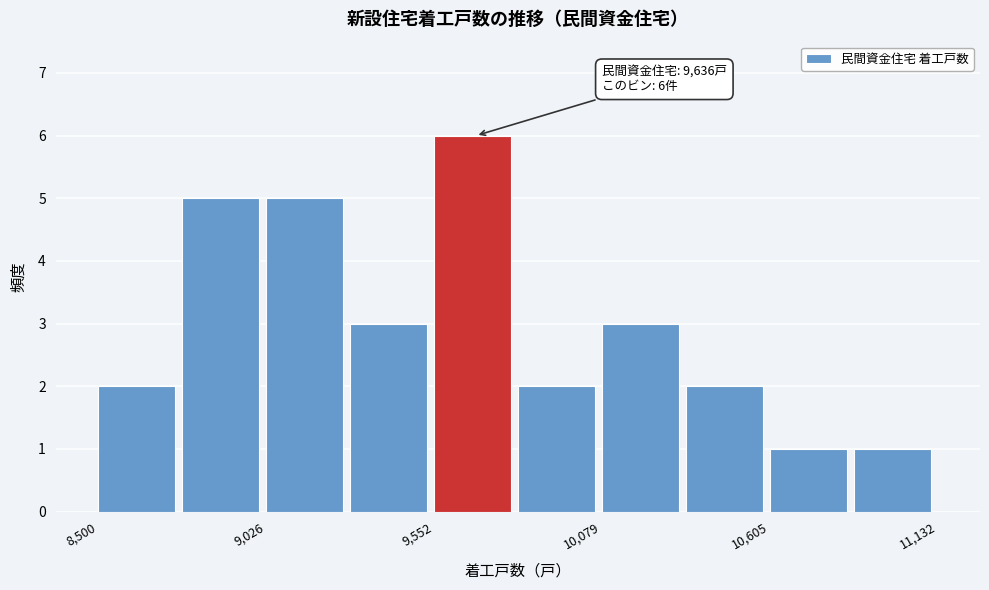

Read against the x-axis, roughly where is the centre of the tallest bar?

9700